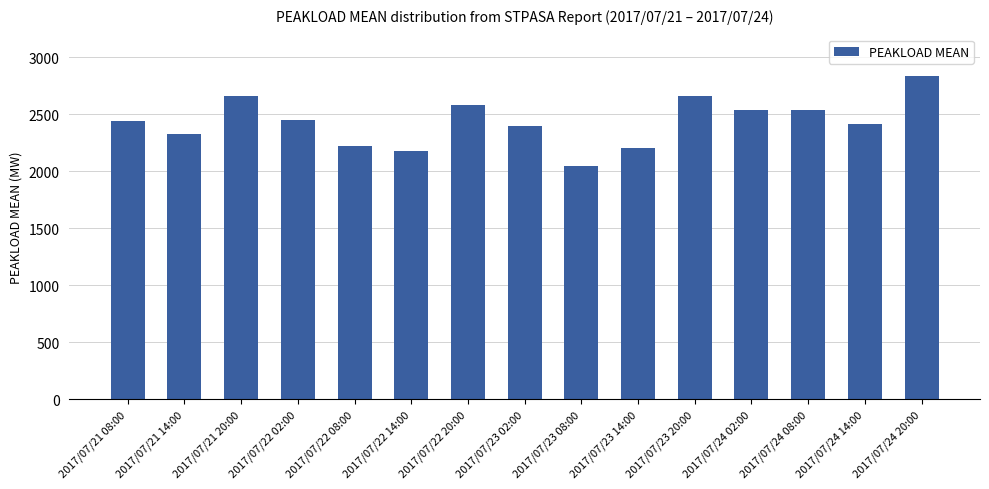

What is the label of the 4th bar from the right?

2017/07/24 02:00